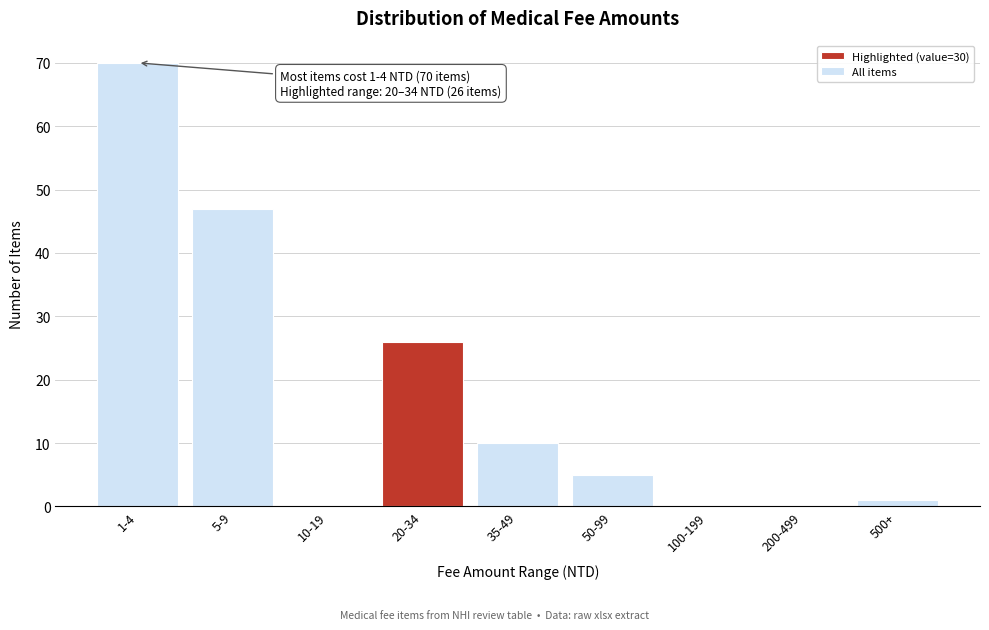

Reading right to left, transcribe all the data shown in this chart.

500+=1	200-499=0	100-199=0	50-99=5	35-49=10	20-34=26	10-19=0	5-9=47	1-4=70